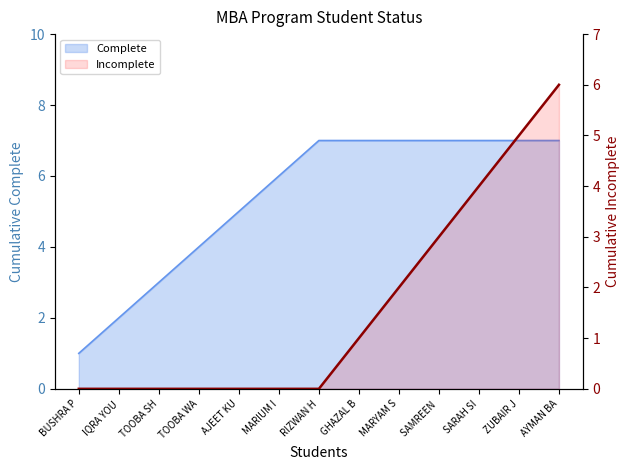

How many positive values are there?

6